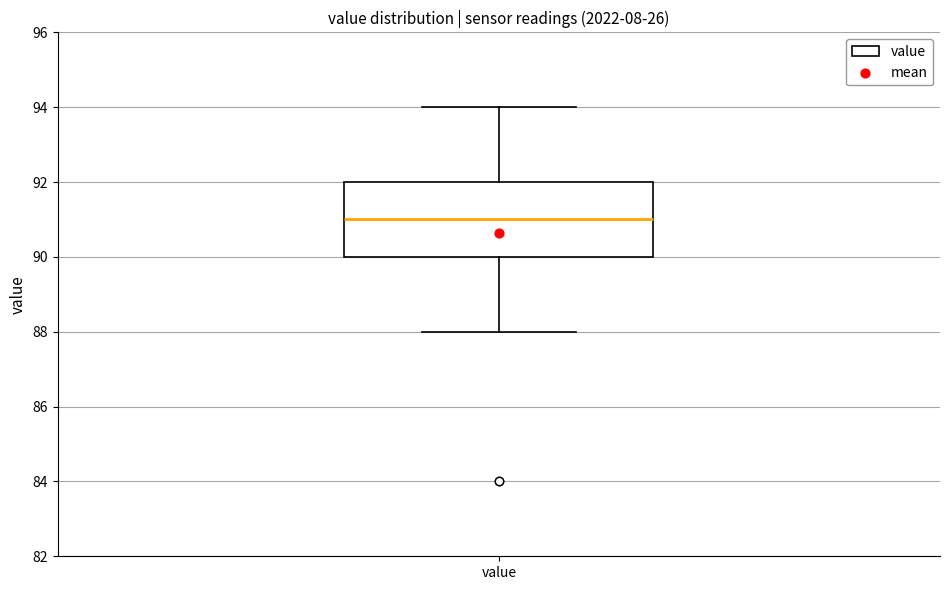

Read this box plot against the y-axis: the position of the median line, the range covered by the box, and the ends of both whiskers. The values are not printed on the chart, so give them approximately, as read against the axis.

median 91, box 90 to 92, whiskers 88 to 94